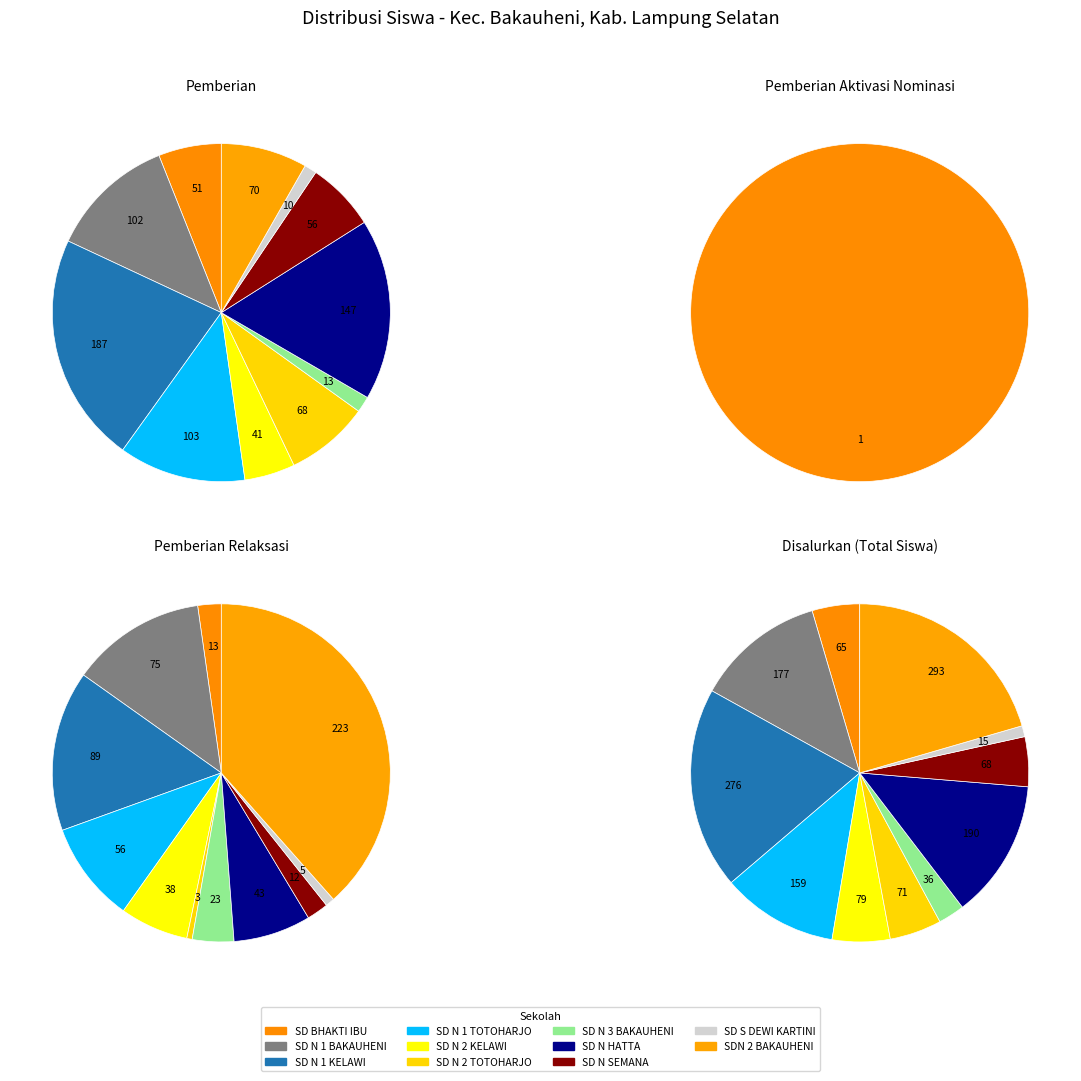

Is the sum of SD N 2 KELAWI and SD BHAKTI IBU BAKAUHENI greater than half?

No